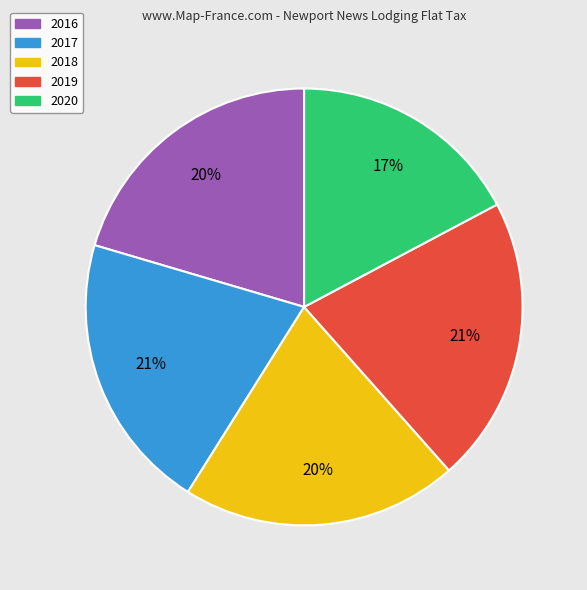

True or false: 2016 accounts for 20% of the total.

True